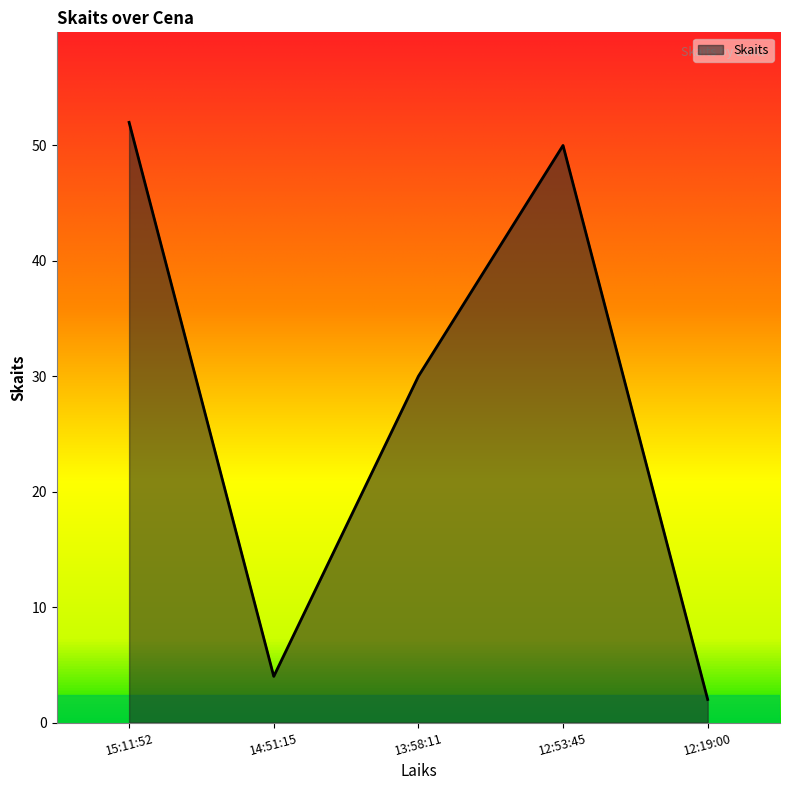

Reading right to left, list all the values displayed in this chart.

2	50	30	4	52